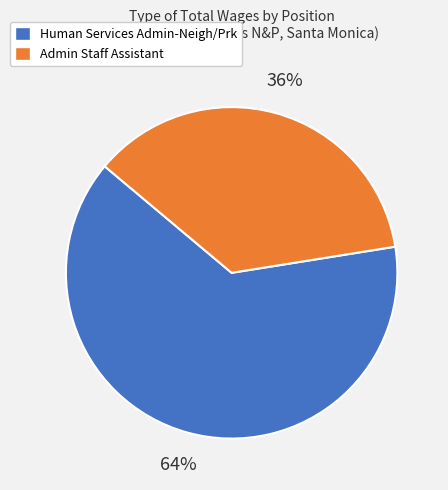

Rank the categories by value from highest to lowest.

Human Services Admin-Neigh/Prk, Admin Staff Assistant